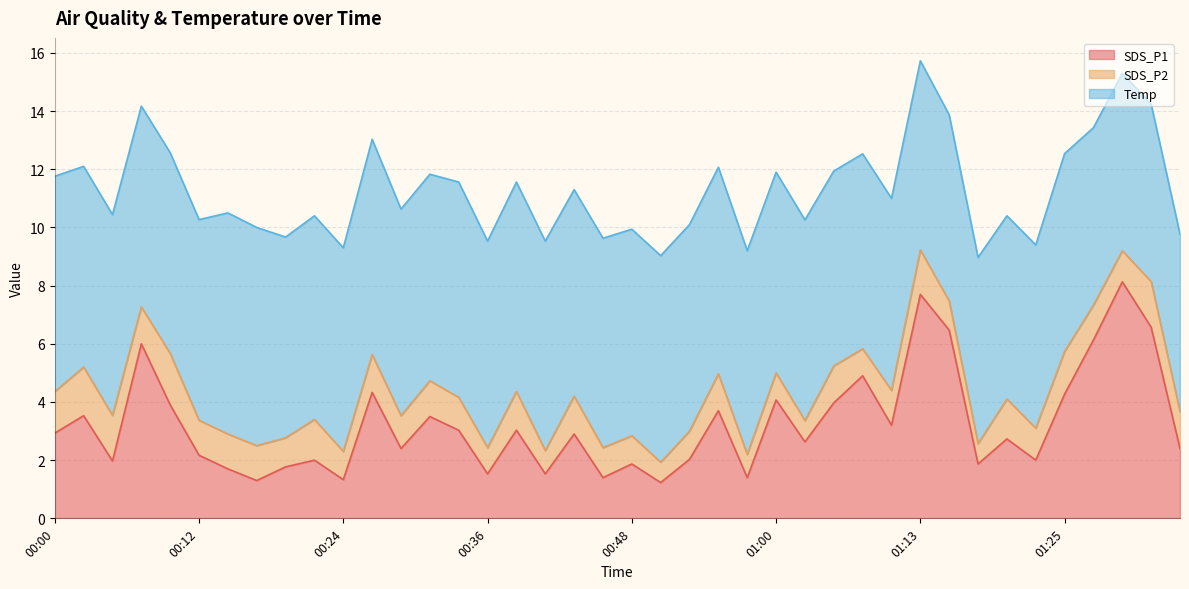

In SDS_P1, how many points are higher than both neighbors (excluding endpoints)?

14